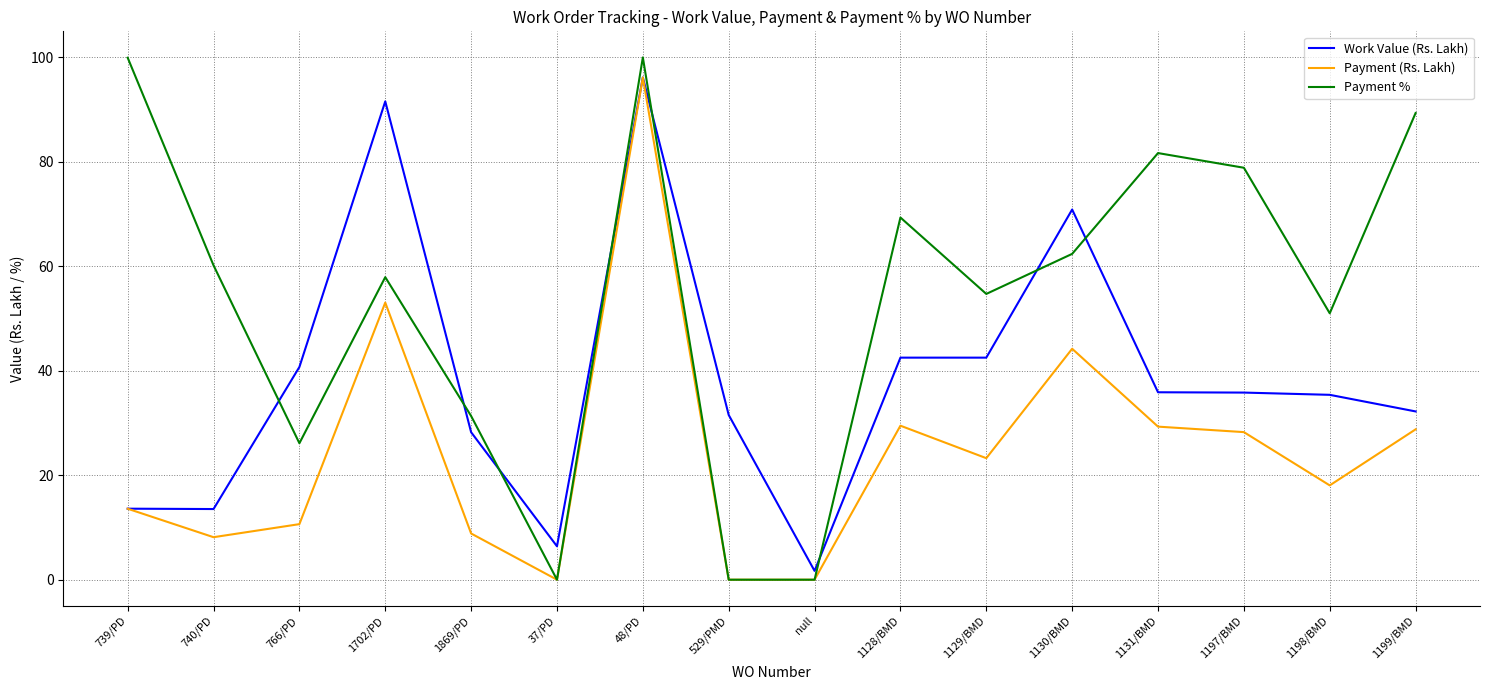

What is the sum of the Work Value (Rs. Lakh) values at 739/PD and 48/PD?

109.8